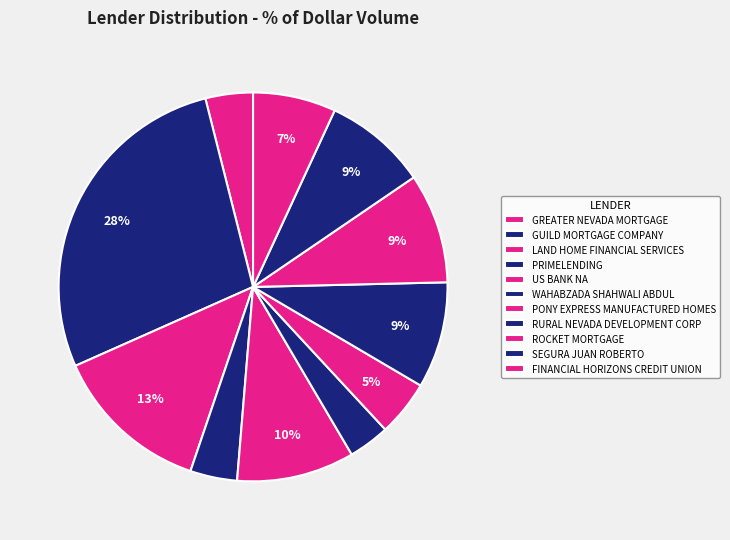

How many slices are in this pie chart?

11